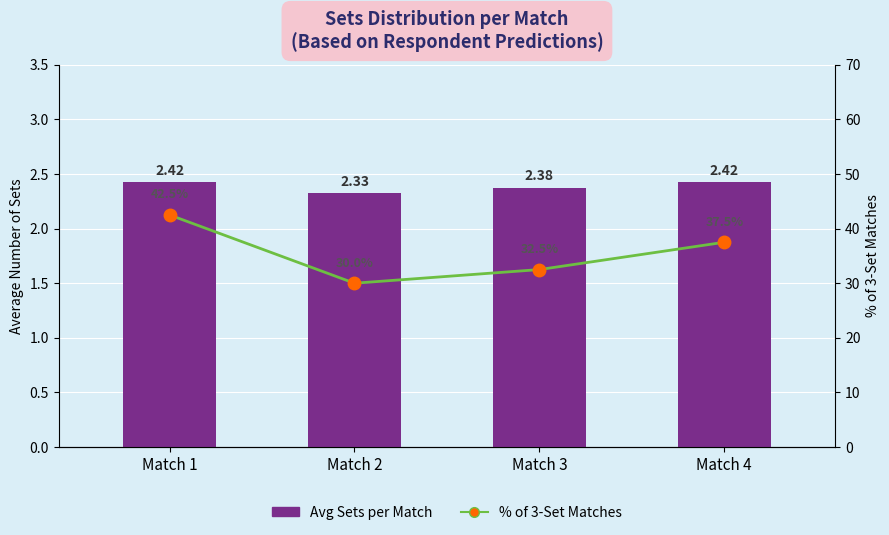

The % of 3-Set Matches series shows 18.3 at Match 4. True or false?

False